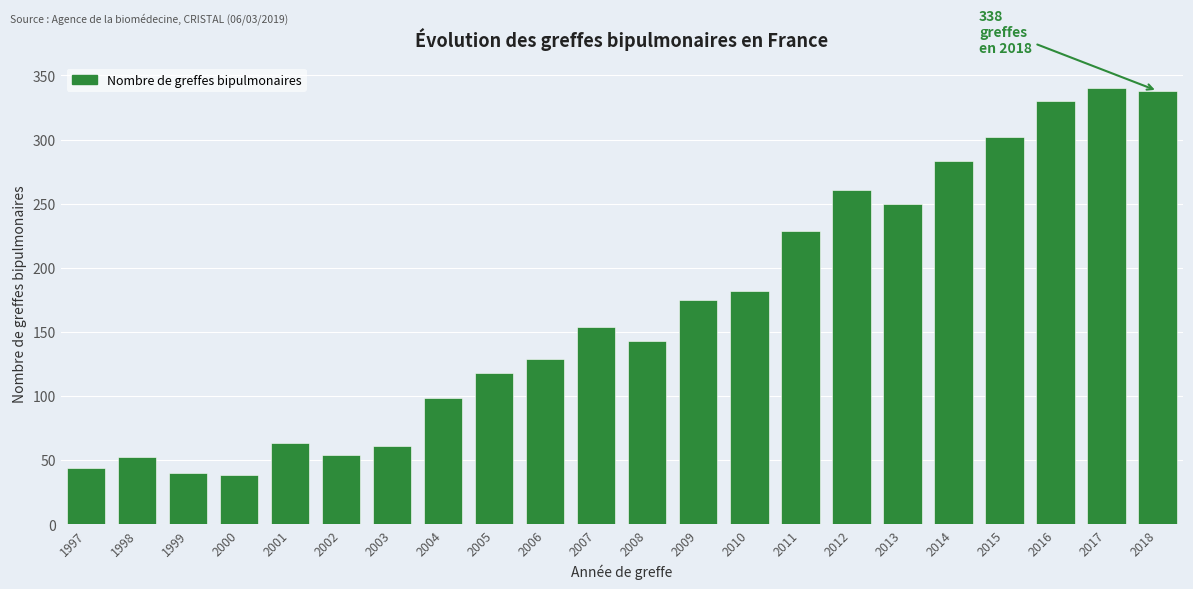

Reading right to left, what are all the values shown in this chart?

338	340	330	302	283	250	261	229	182	175	143	154	129	118	98	61	54	63	38	40	52	44